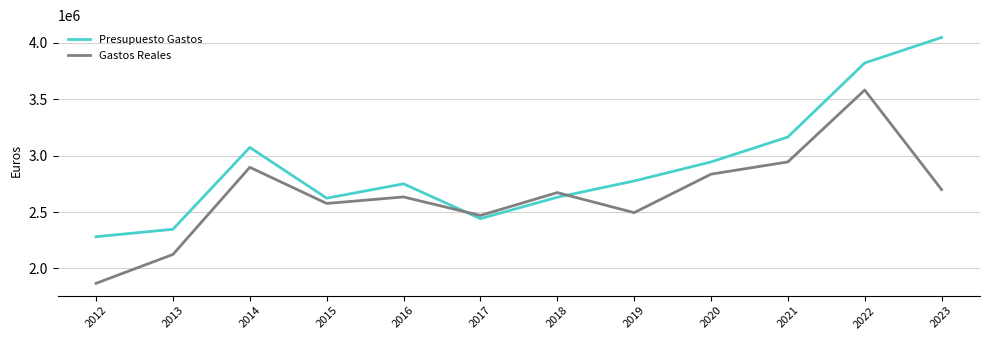

After their last crossing, which series has the higher values: Presupuesto Gastos or Gastos Reales?

Presupuesto Gastos